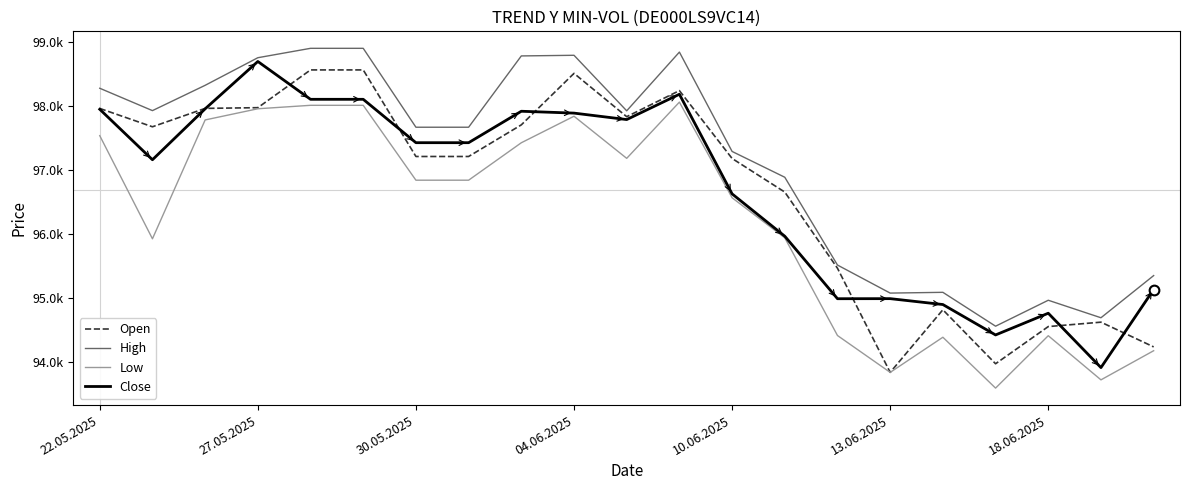

True or false: Open and Low cross at least once.

False